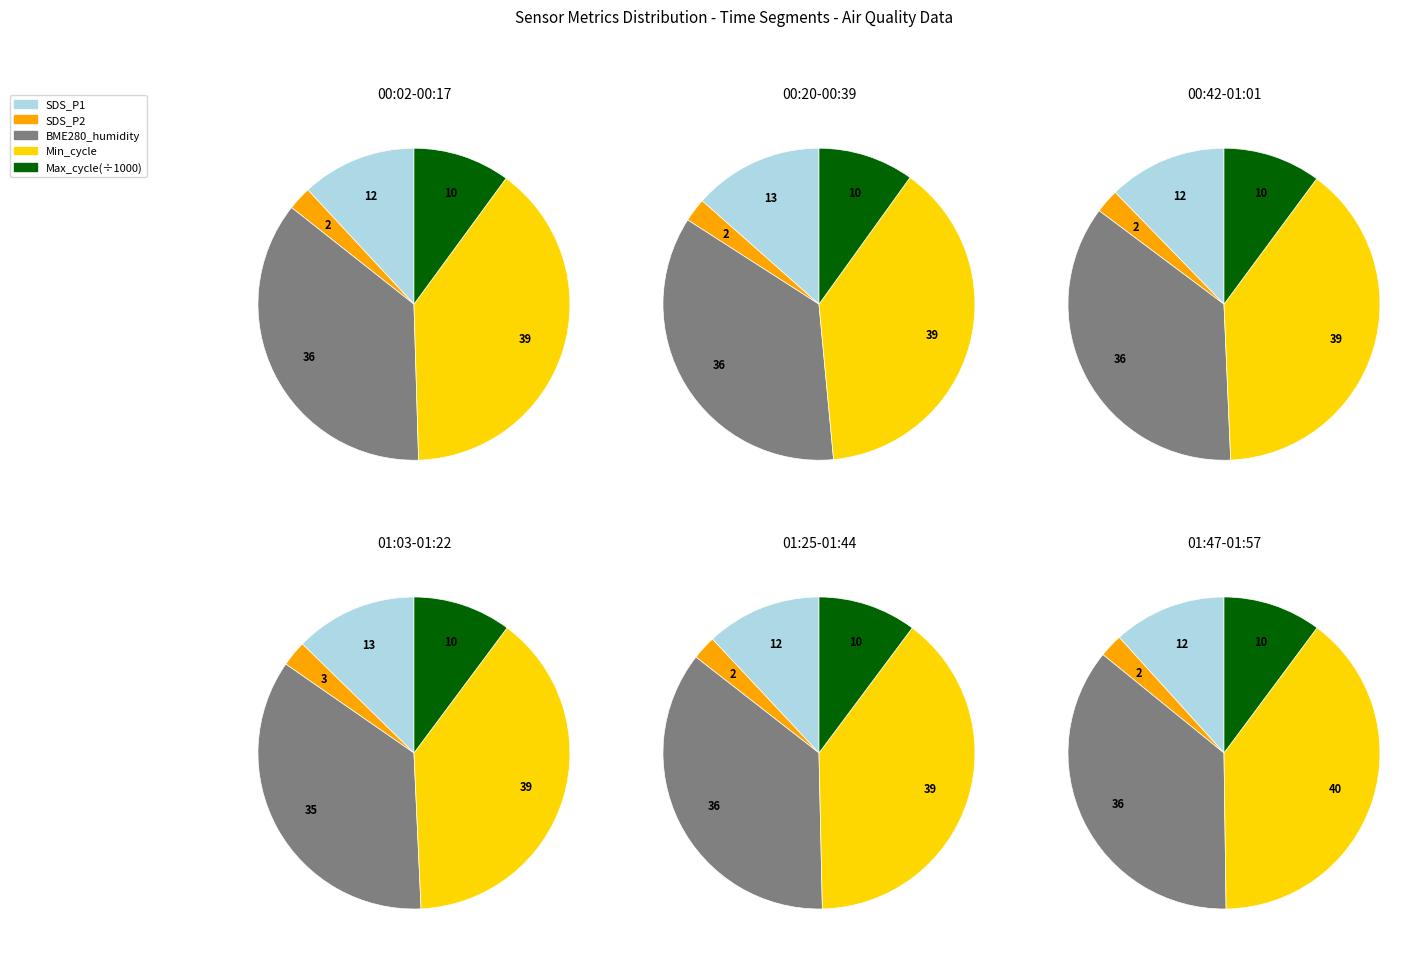

Does 9 represent more than half of the total?

No